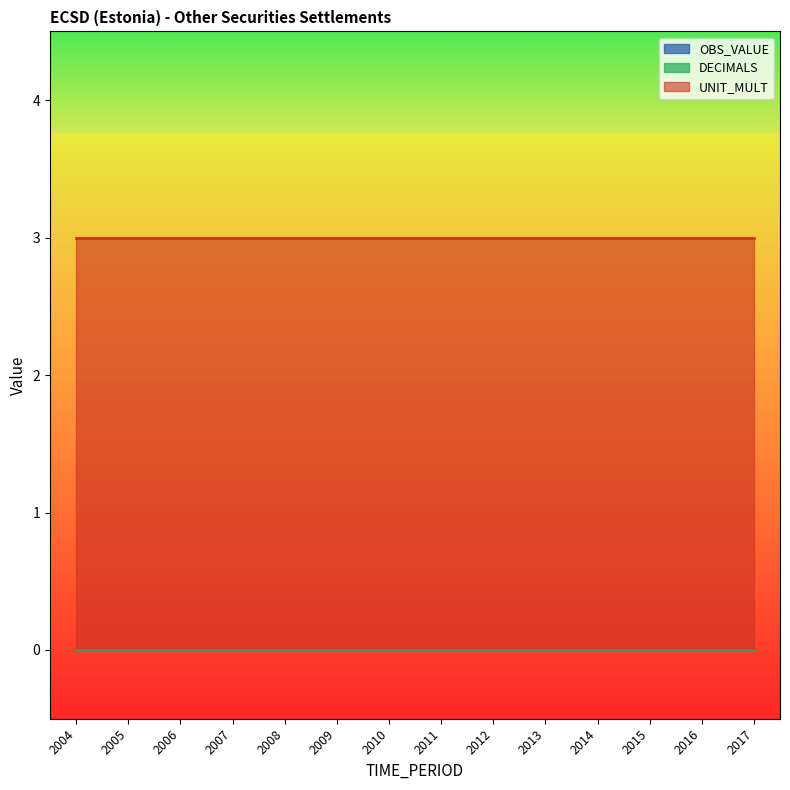

Which series changed the most between 2006 and 2016?

OBS_VALUE